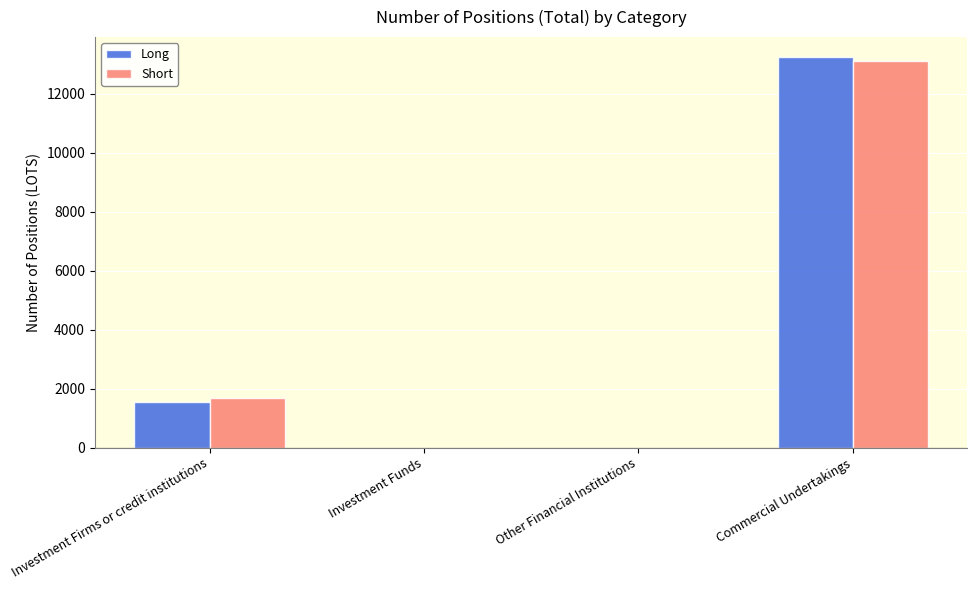

What is the sum of all Long values?

14794